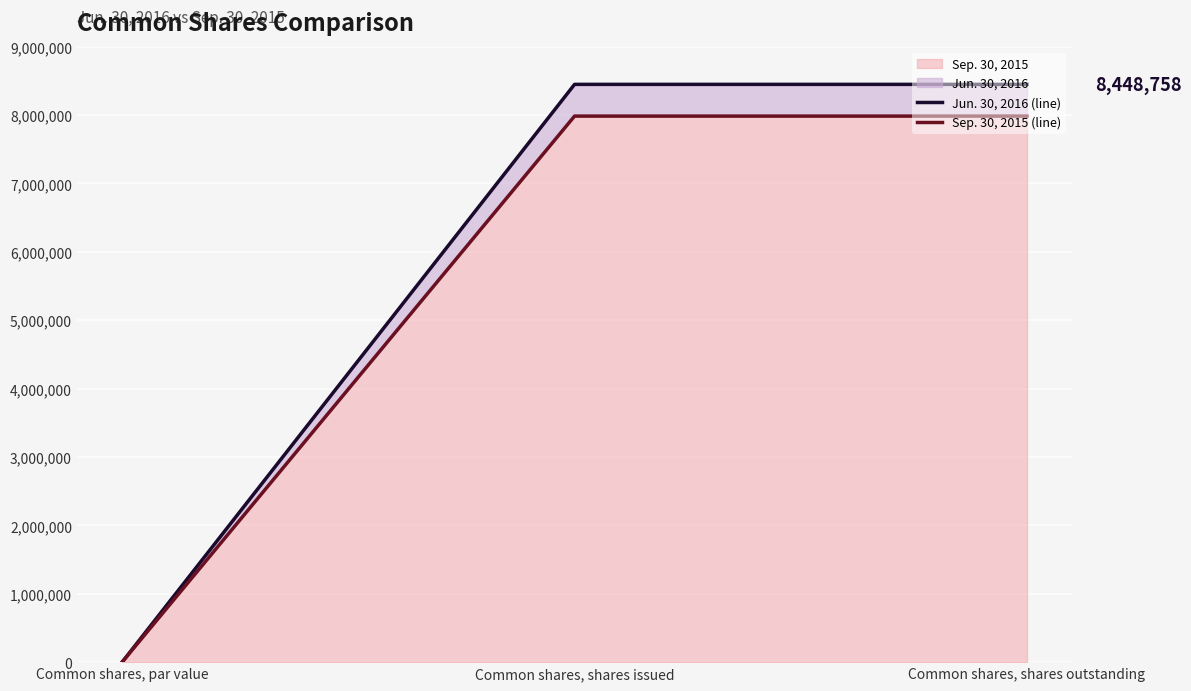

What position from the left is Common shares, par value?

1